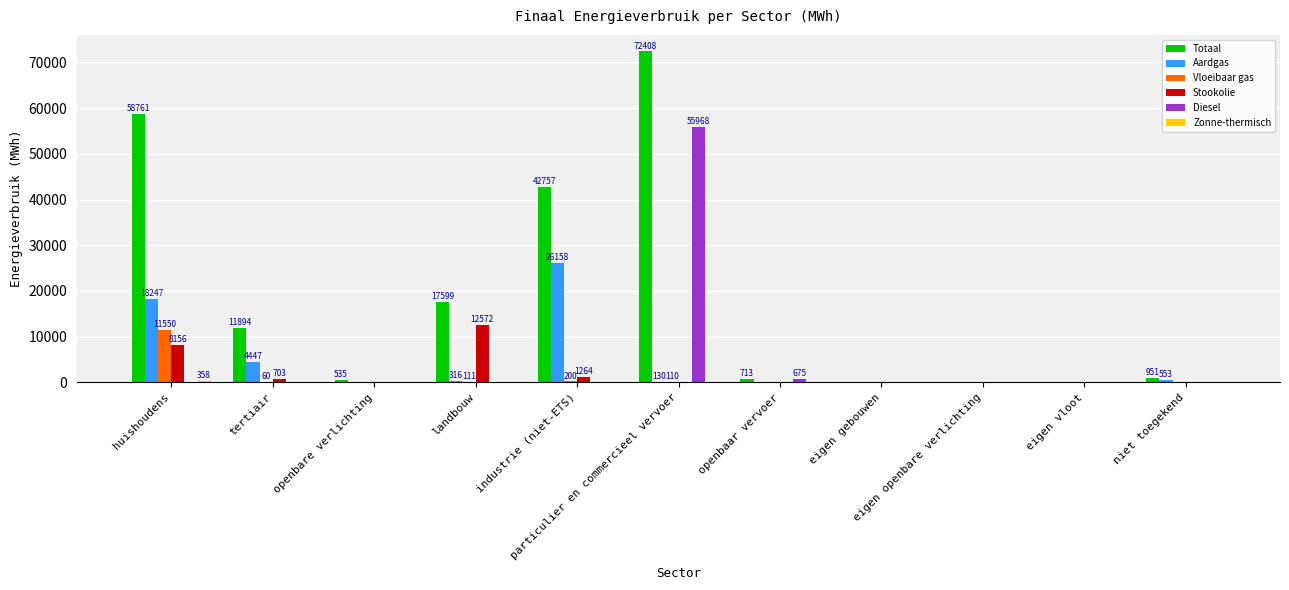

What is the maximum value shown in the chart?

72408.3